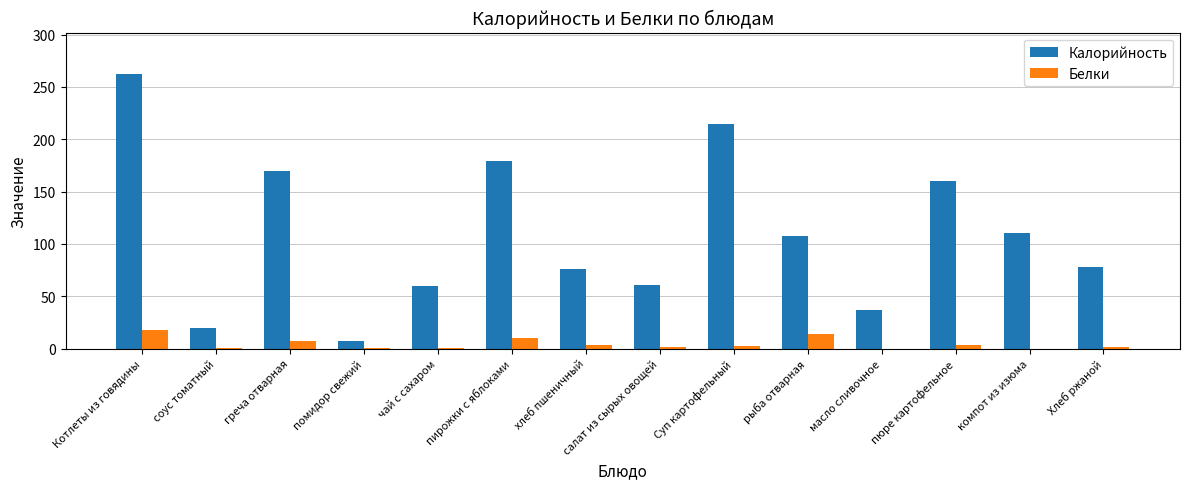

What is the average value of the Белки series?

4.4